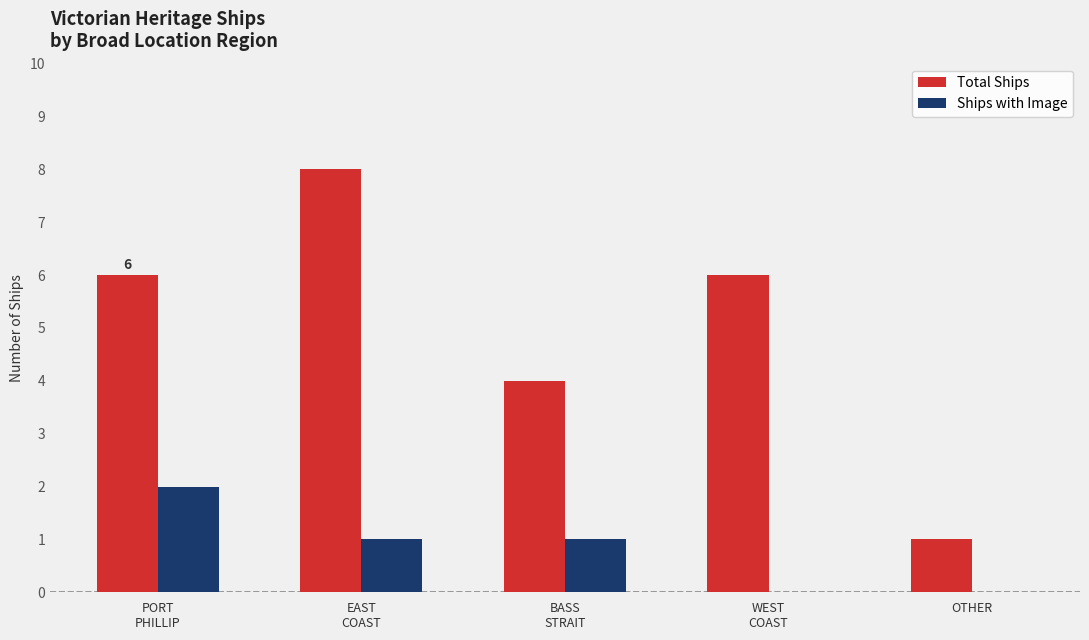

Count the number of data series in this chart.

2